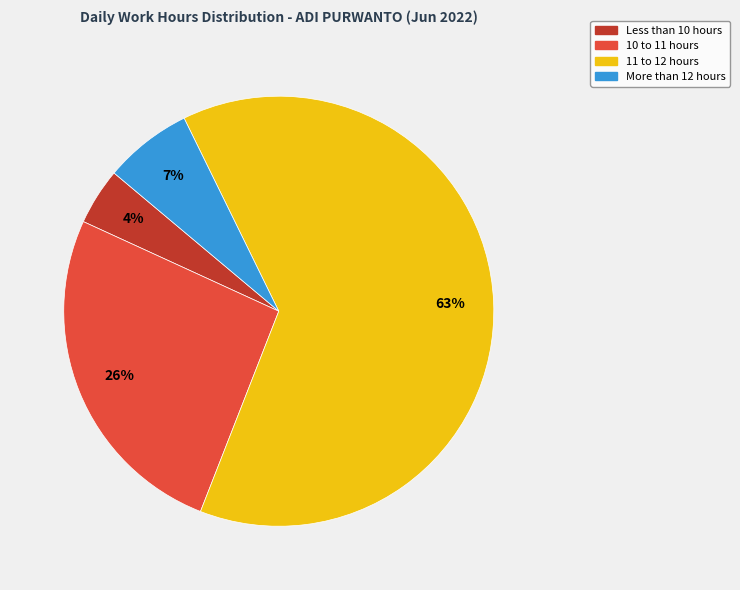

Does any single category account for the majority?

Yes